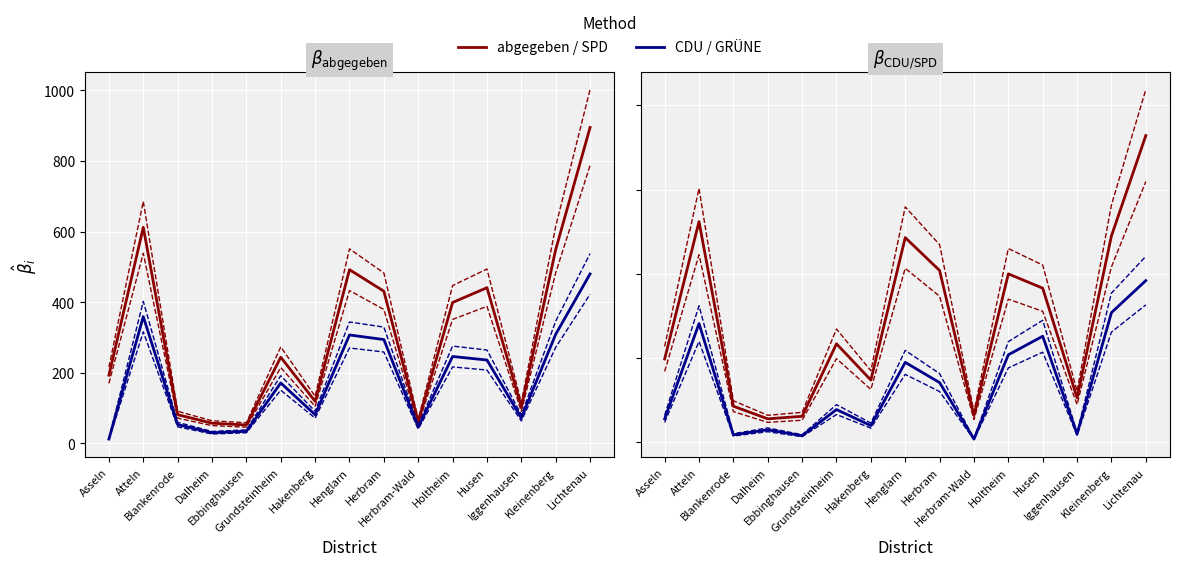

Which series has the widest spread of values?

abgegeben